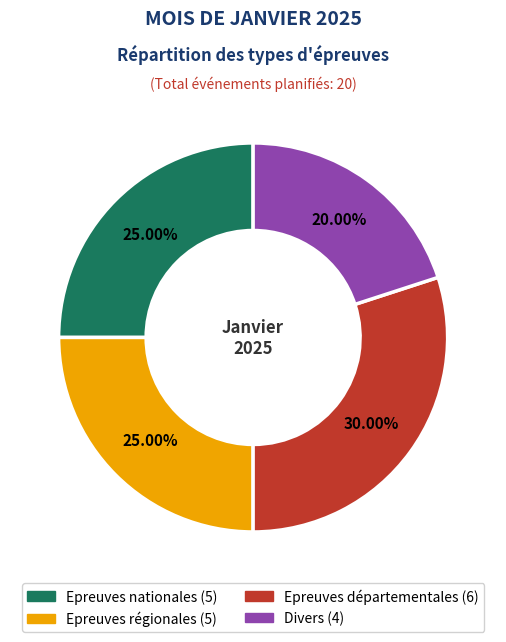

To the nearest percent, what is the combined percentage of Epreuves départementales and Epreuves nationales?

55%